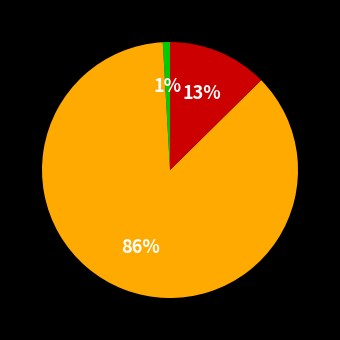

To the nearest percent, what is the average slice percentage?

33%